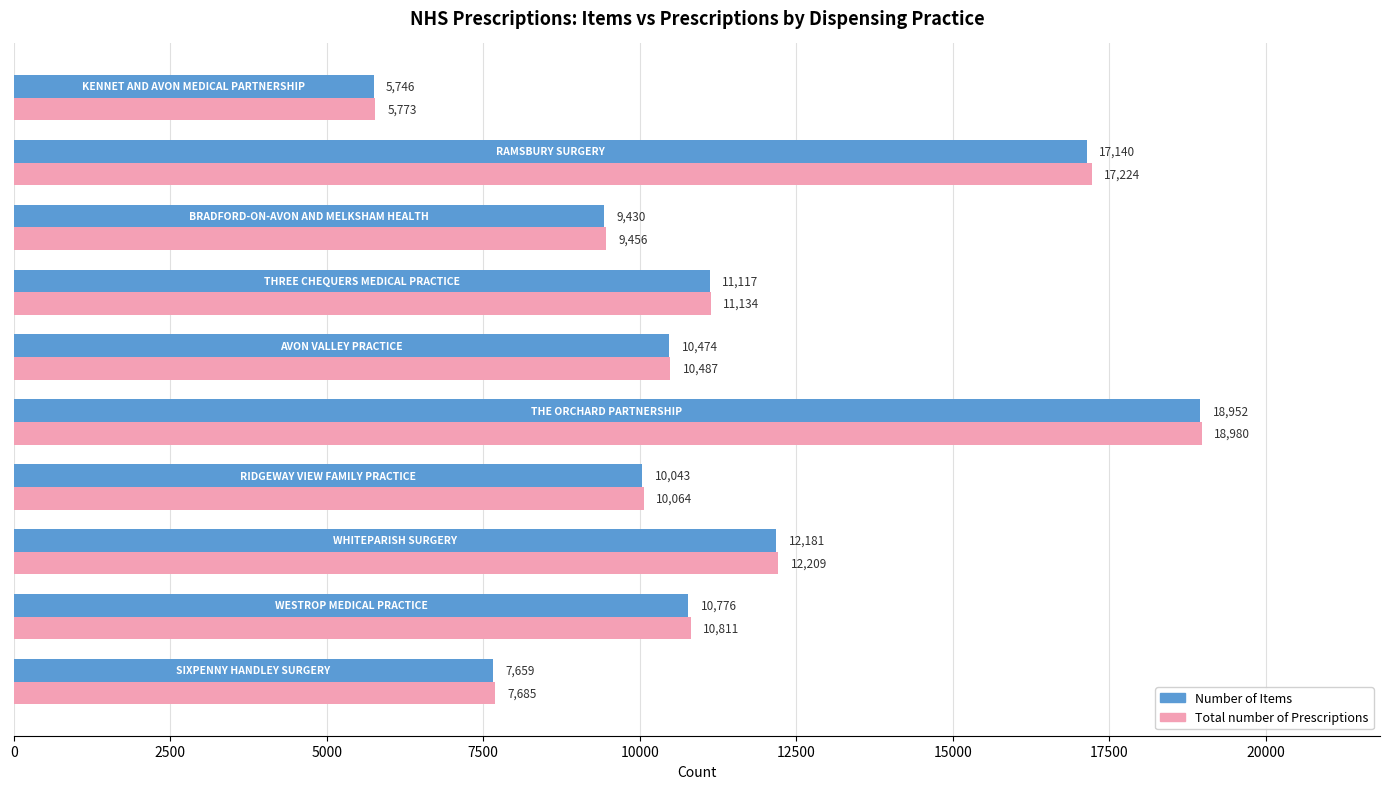

How many values in the Total number of Prescriptions series are below 10811?

5